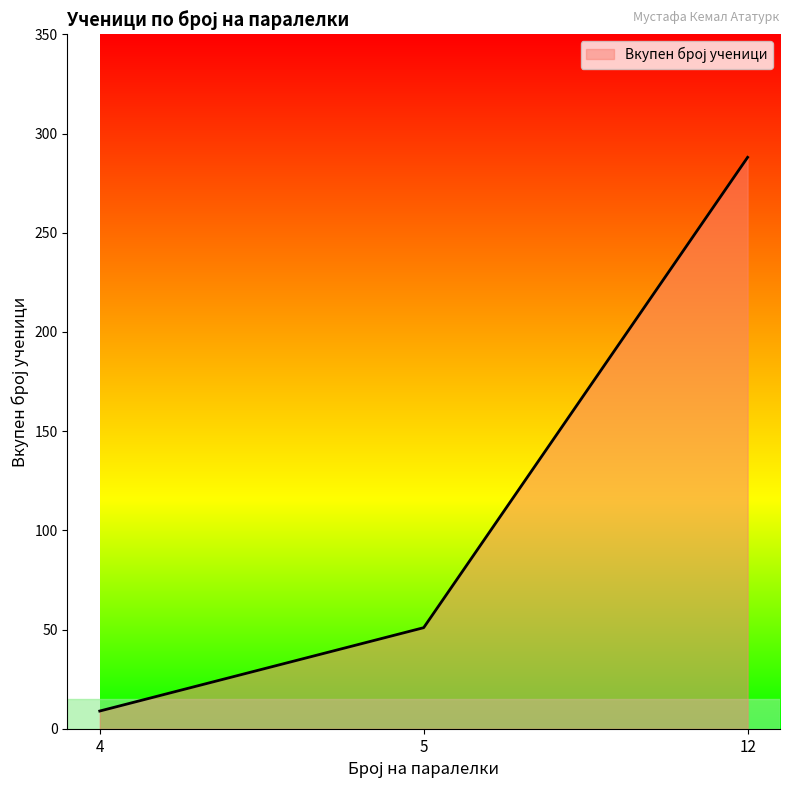

What value does the data have at 4, to the nearest 5?

10